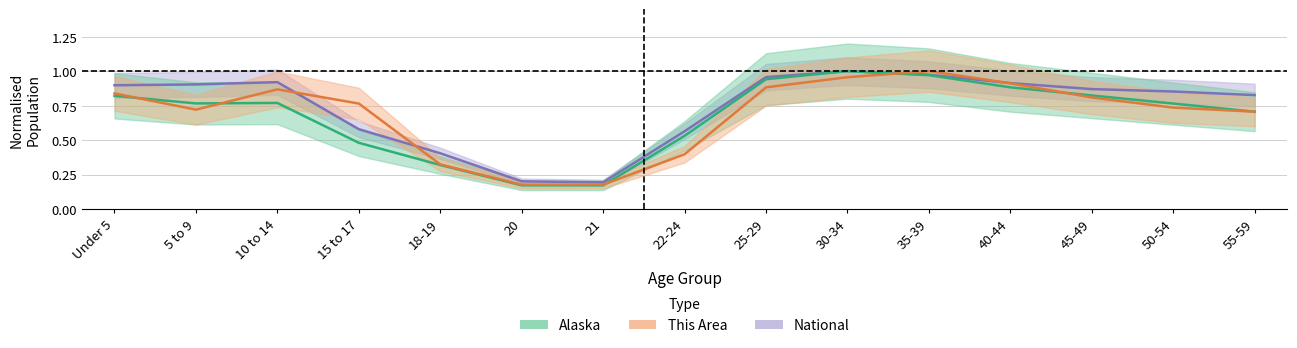

What is the label of the 6th point from the right?

30-34